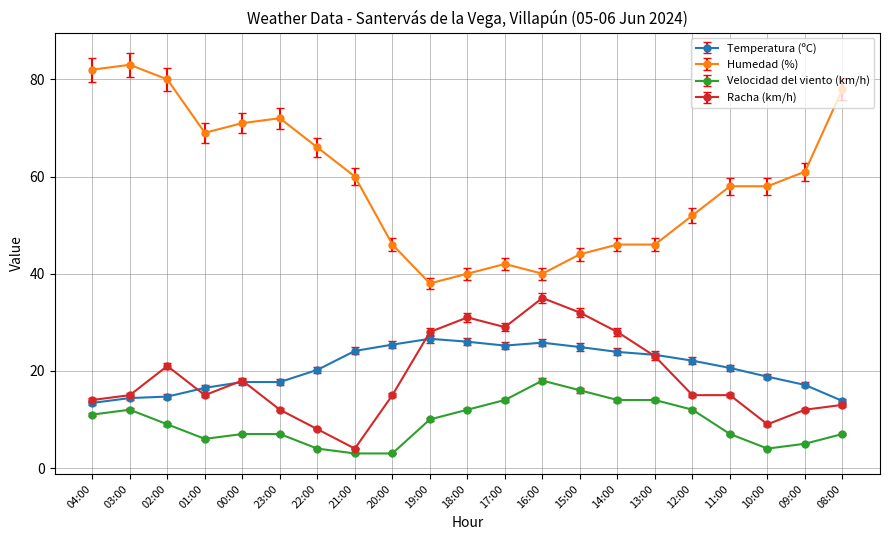

True or false: Racha (km/h) has more than 0 points higher than both neighbors.

True